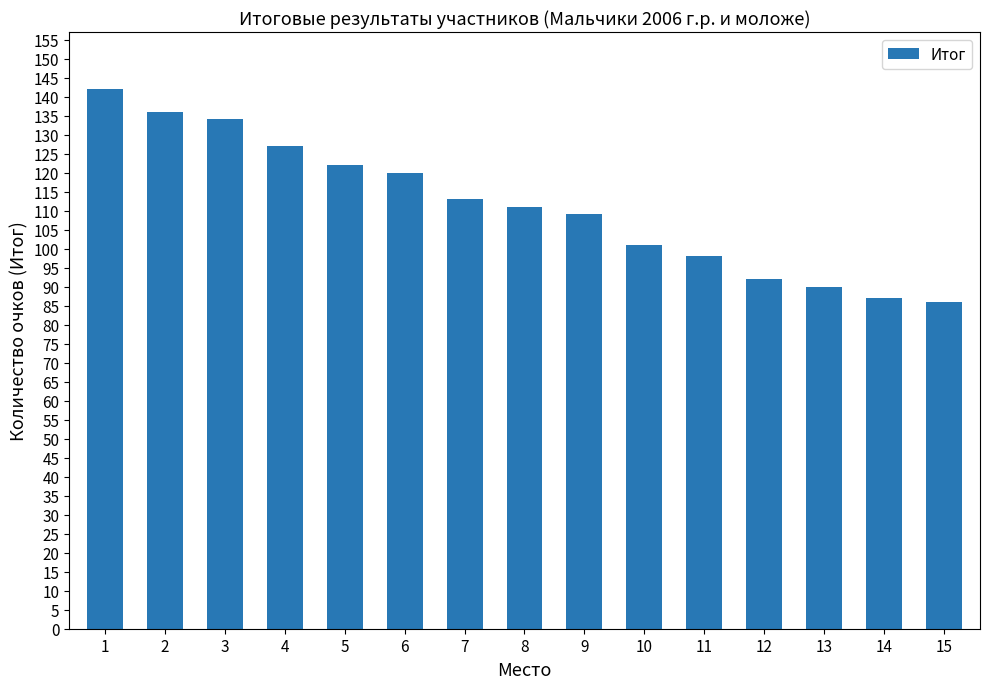

What is the value of the 11th bar from the left?

98